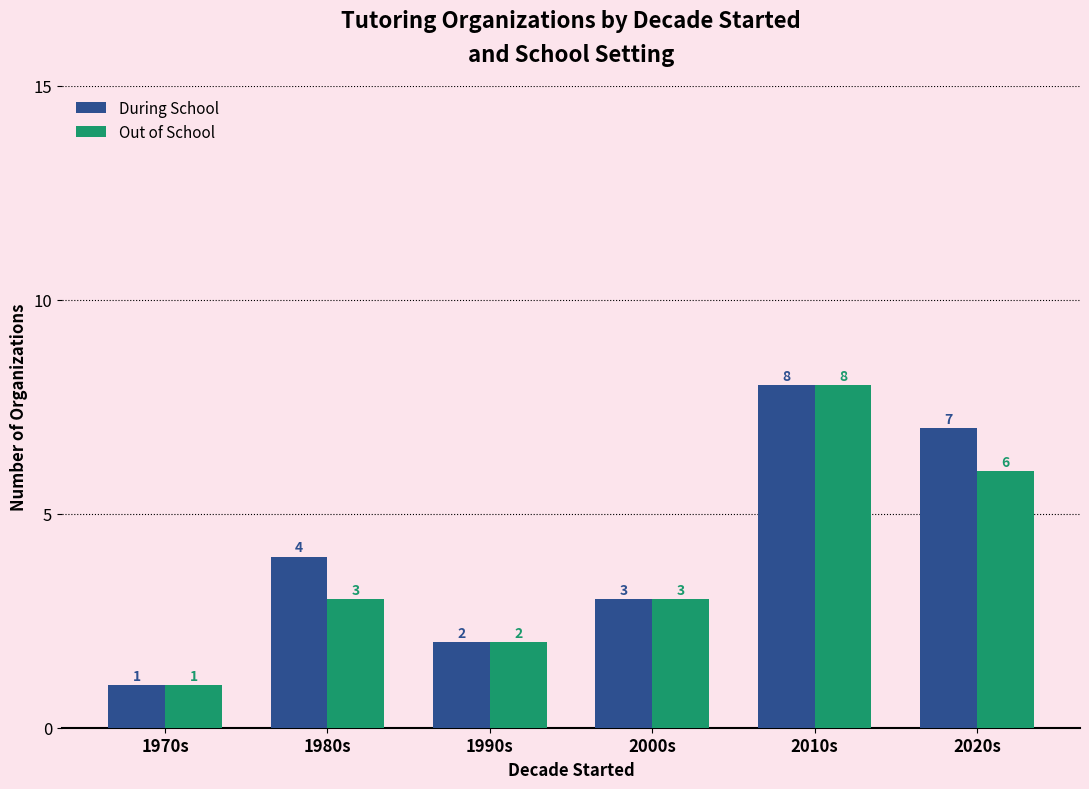

Rank the categories by During School value from lowest to highest.

1970s, 1990s, 2000s, 1980s, 2020s, 2010s